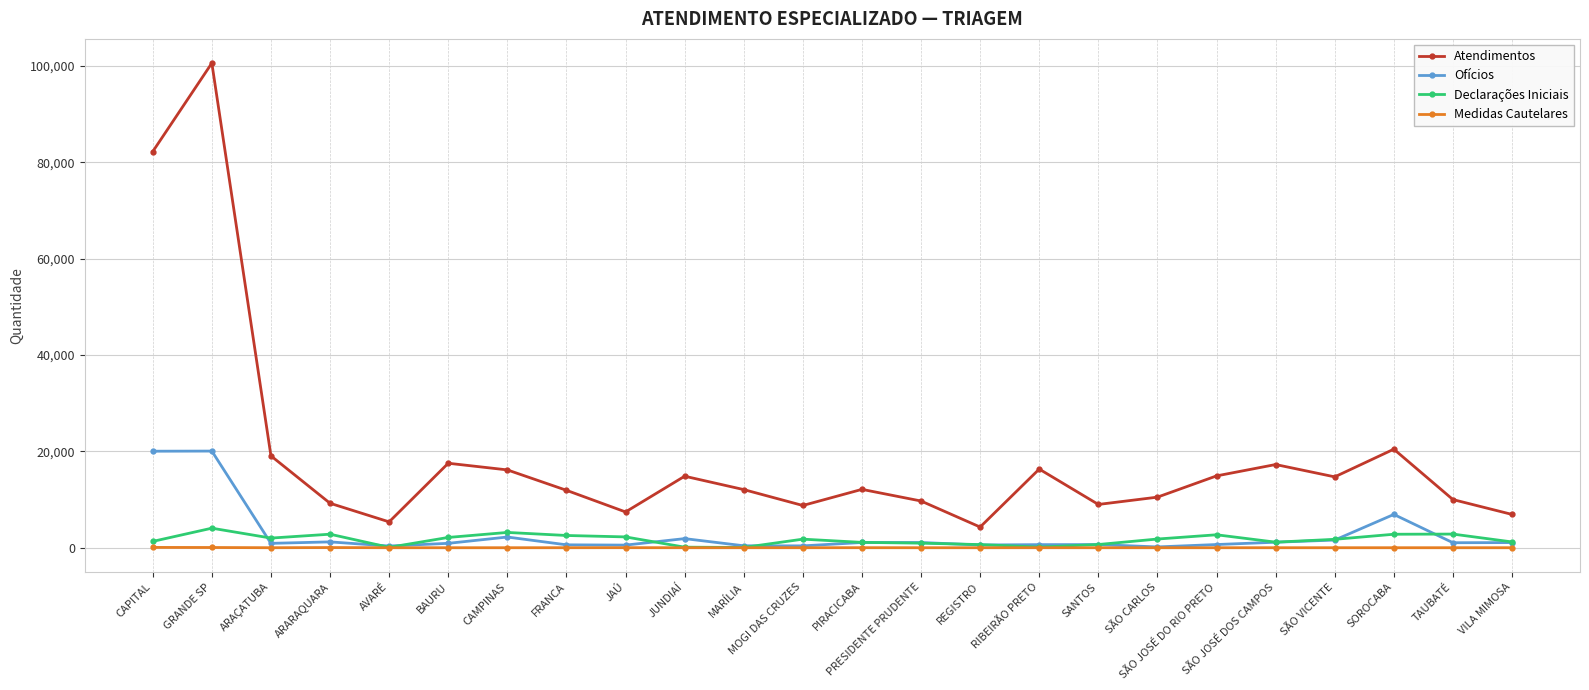

What is the sum of all Declarações Iniciais values?

39994